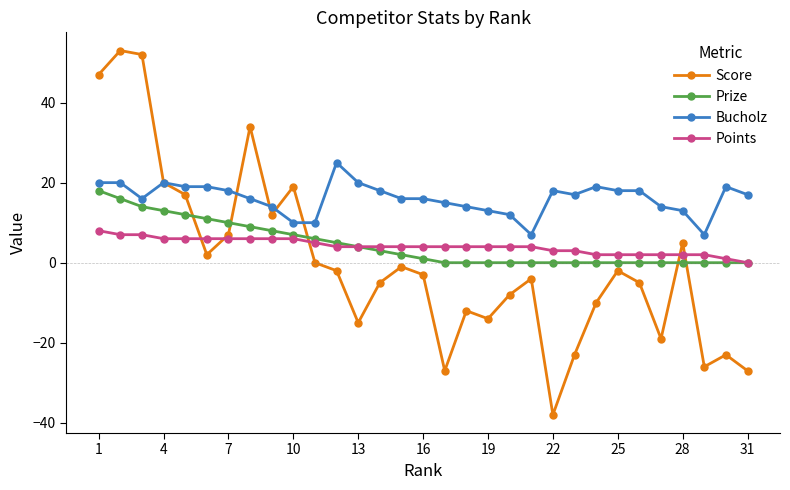

What is the highest value of the Prize series?

18